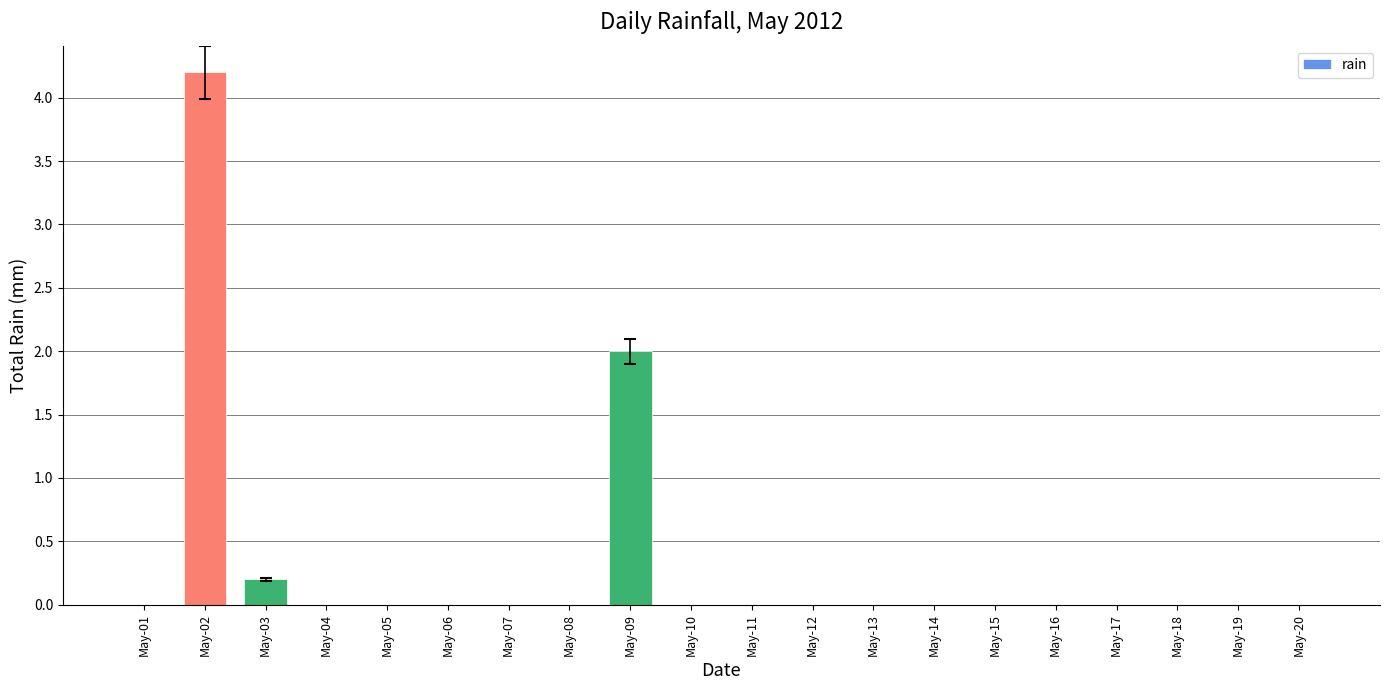

Which category has the highest value across all series?

May-02